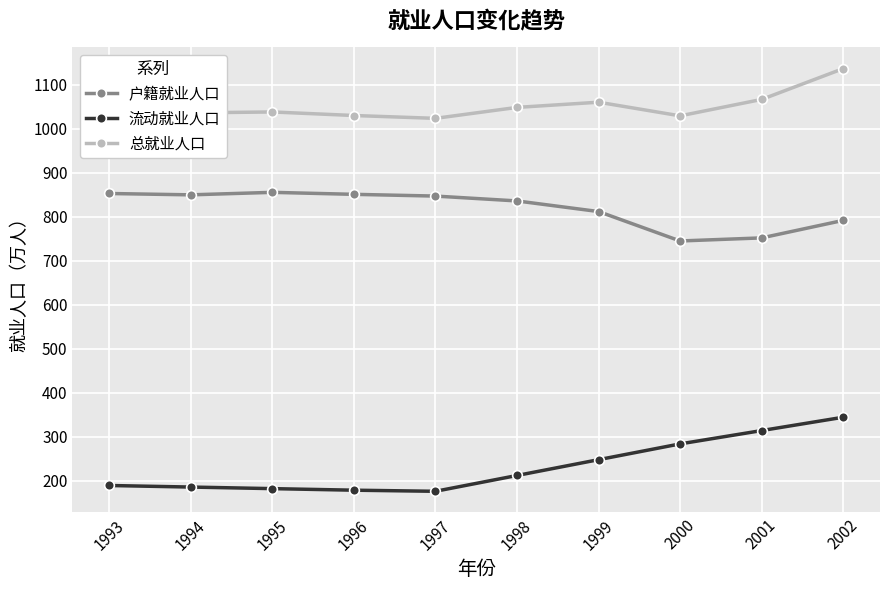

Which series has the widest spread of values?

流动就业人口